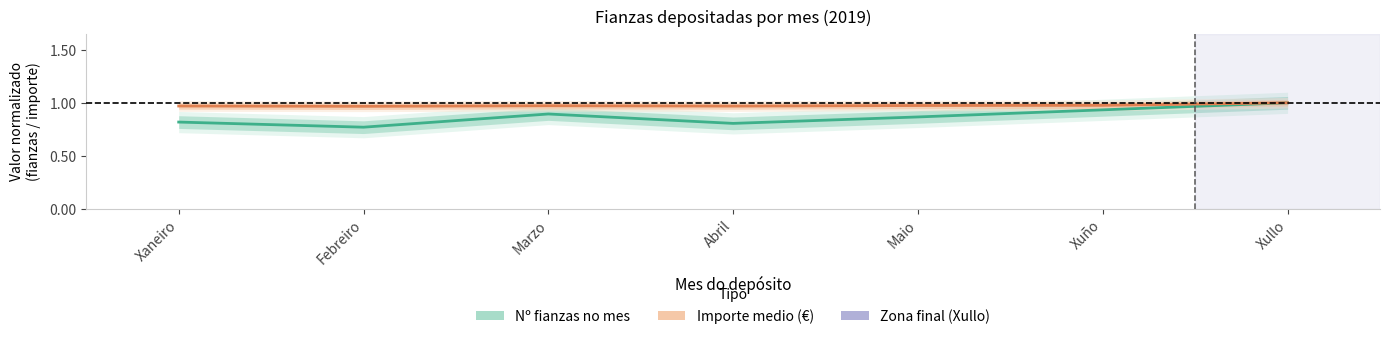

True or false: Importe medio (€) has more than 1 points higher than both neighbors.

False